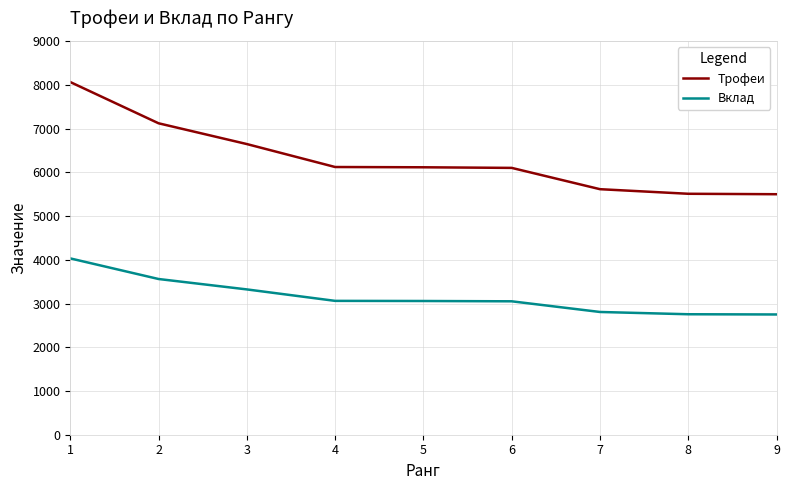

At which category is the sum across all series the highest?

1